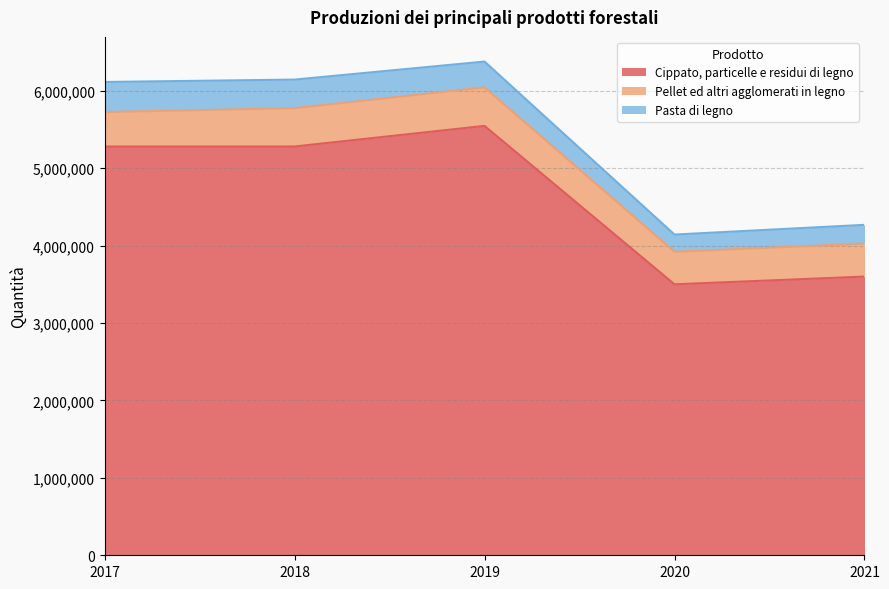

What are all the series names shown in the legend?

Cippato, particelle e residui di legno, Pellet ed altri agglomerati in legno, Pasta di legno